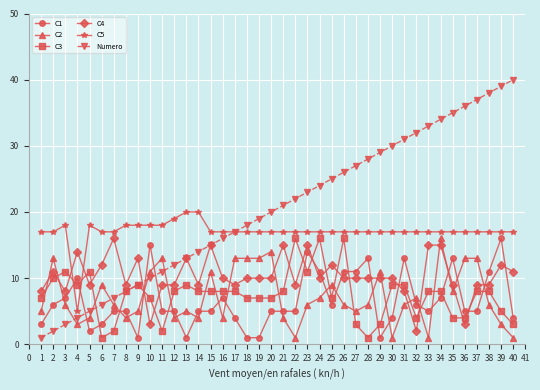

True or false: C2 and C5 intersect in this chart.

False